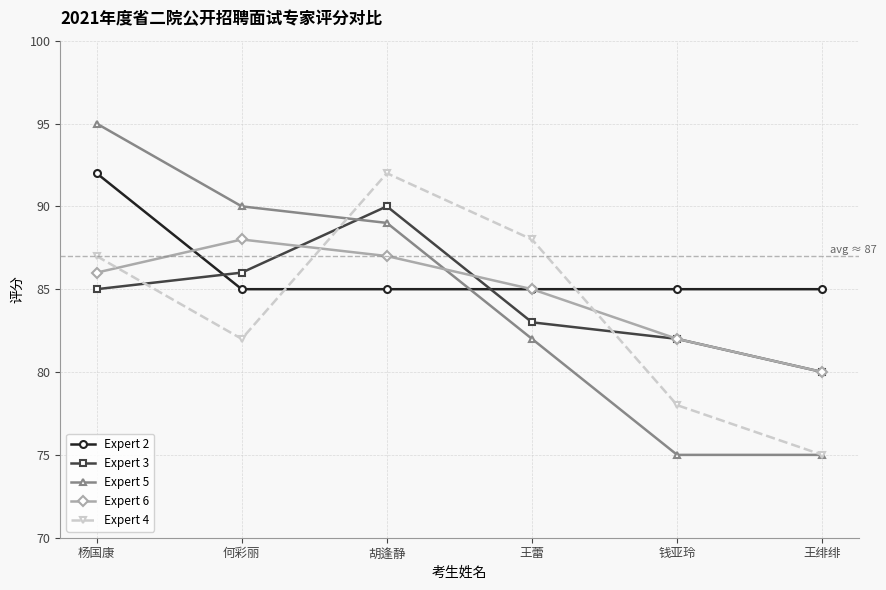

Which series has the widest spread of values?

Expert 5